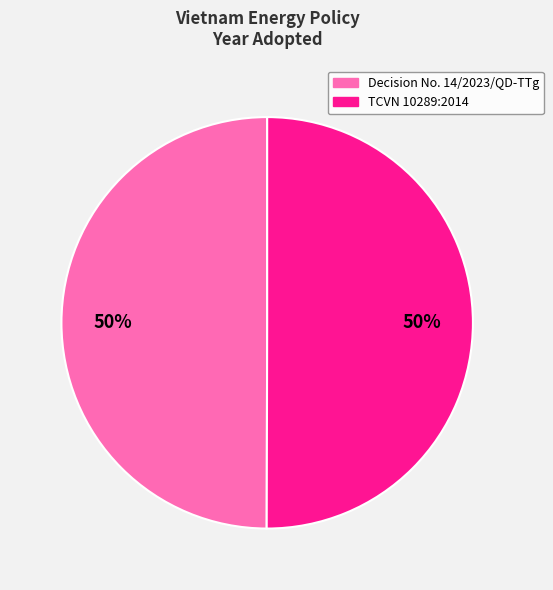

True or false: TCVN 10289:2014 accounts for 39% of the total.

False